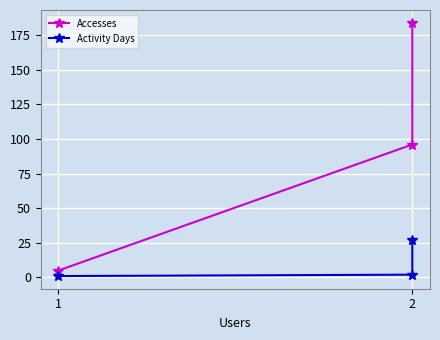

Count the number of categories in the chart.

3